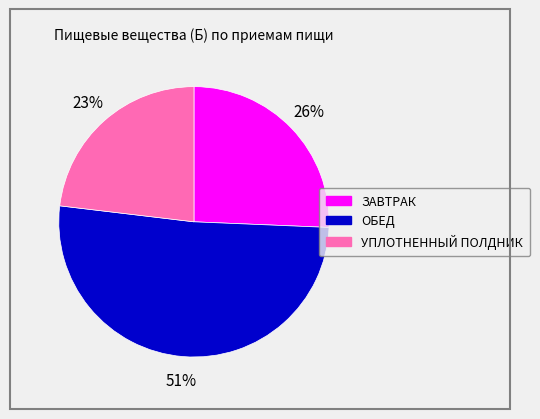

Which has a higher value, УПЛОТНЕННЫЙ ПОЛДНИК or ОБЕД?

ОБЕД